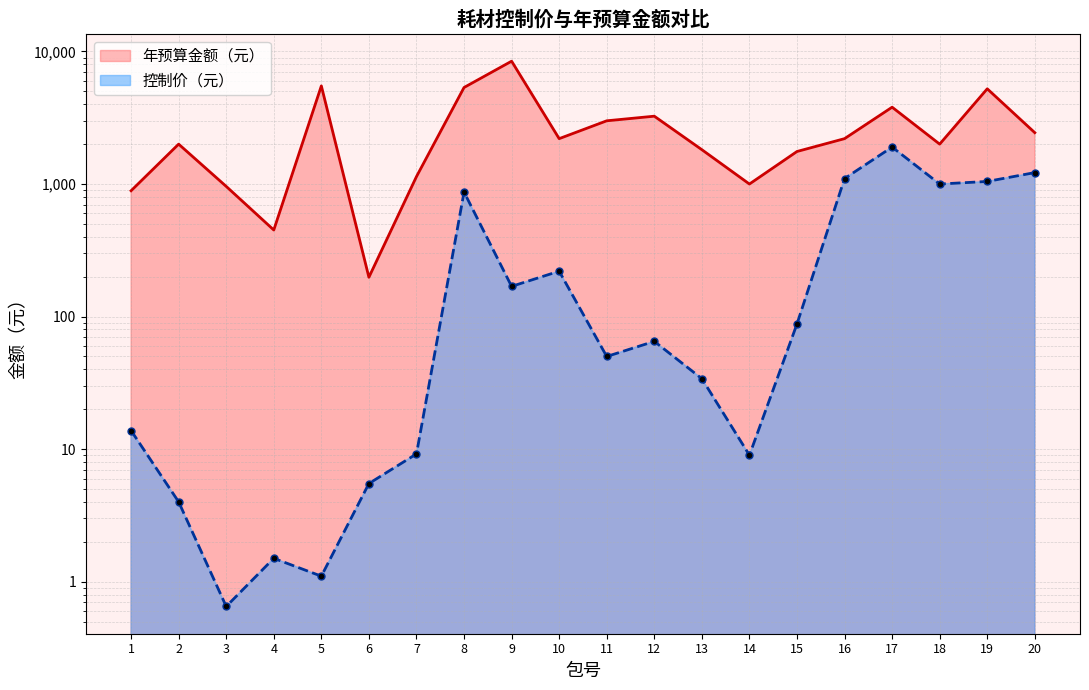

What is the difference between the second highest and second lowest values in the 年预算金额（元） series?

5050.0